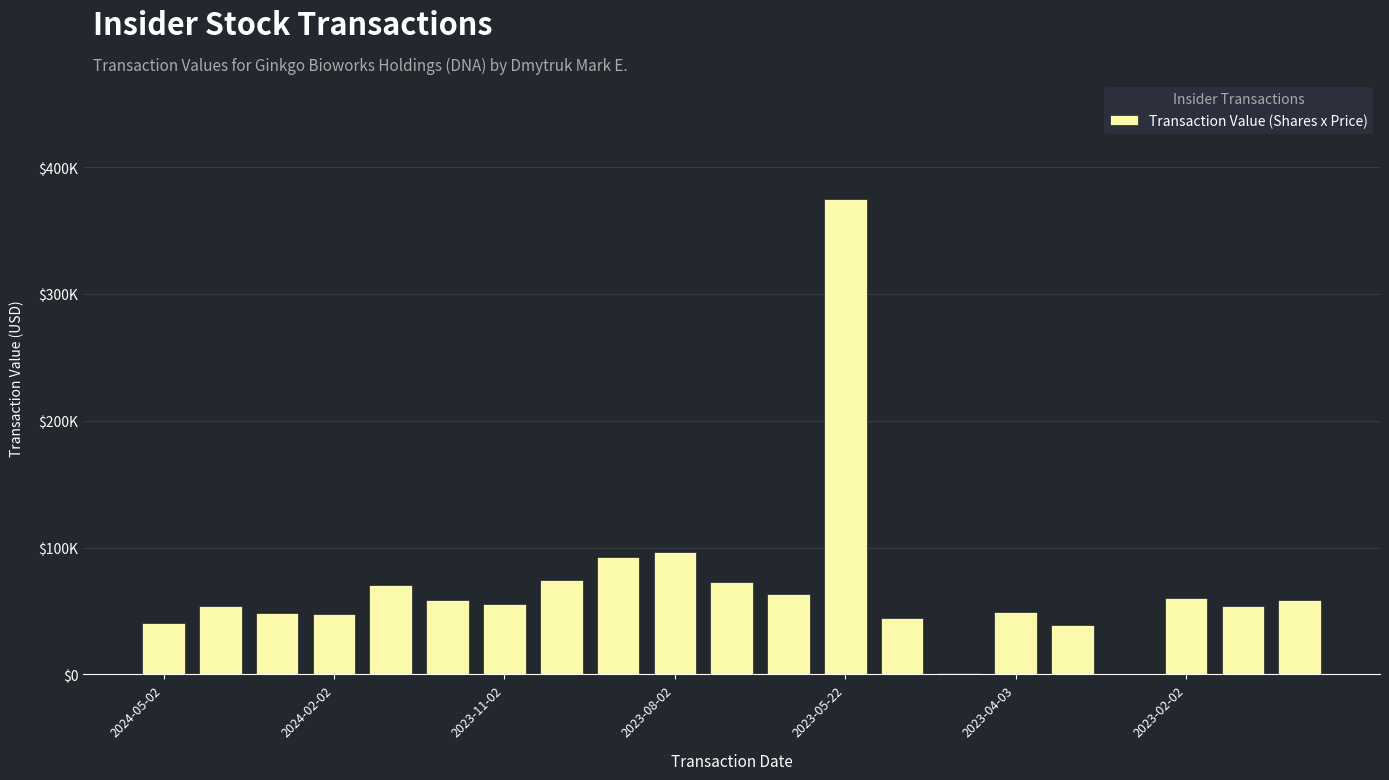

Are the bars horizontal?

No